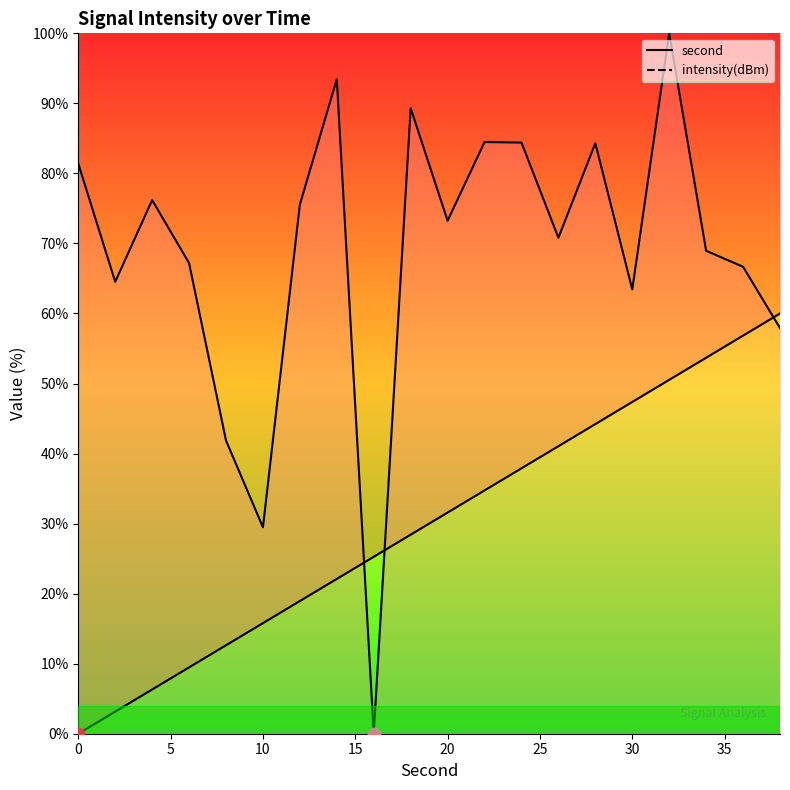

Which series has the largest Y range (max minus min)?

intensity